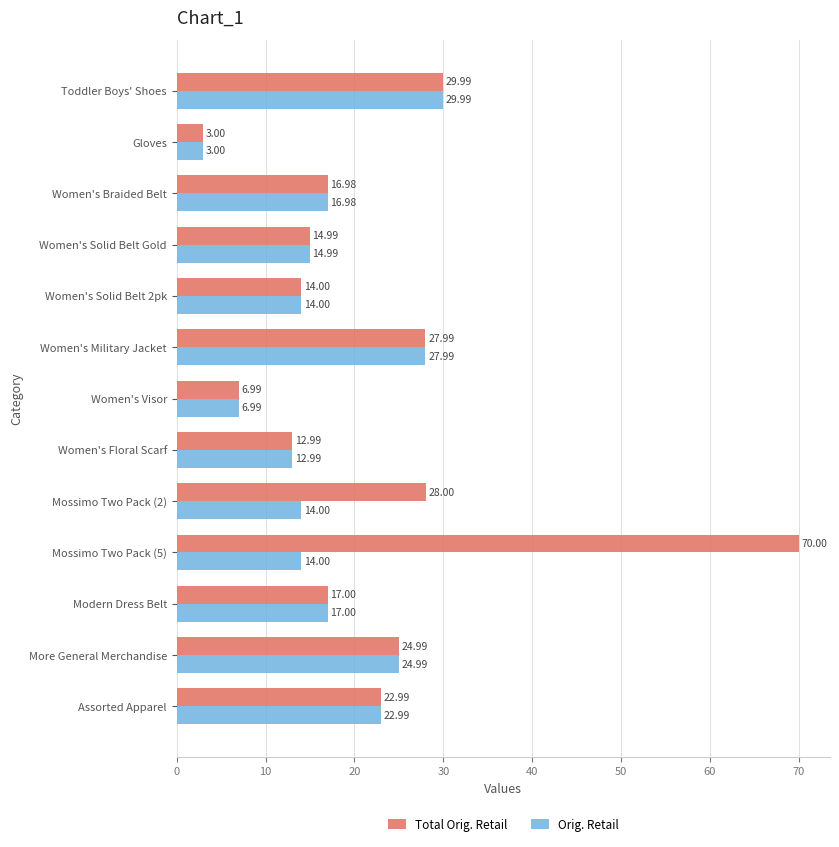

What is the average value of the Total Orig. Retail series?

22.3